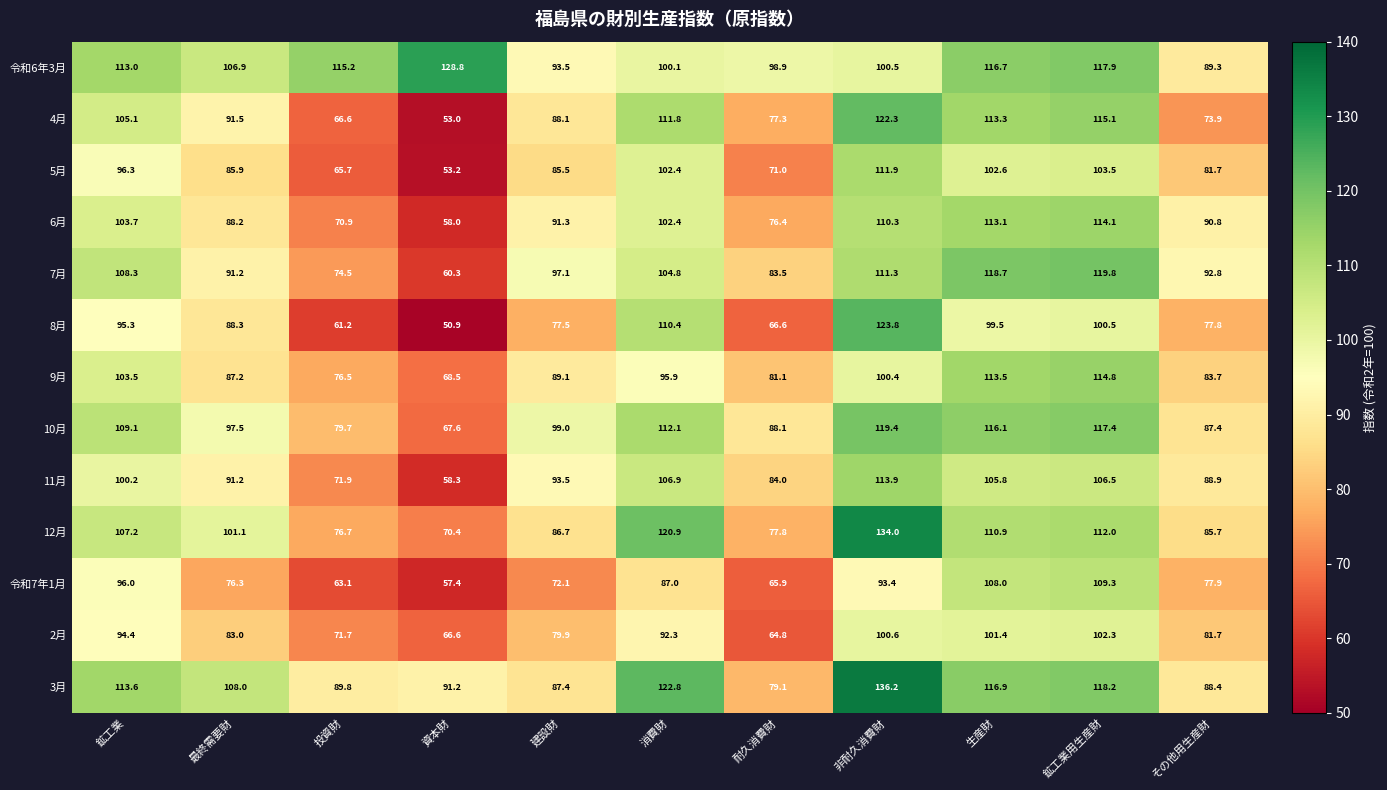

What is the spread (max minus min) of values at 鉱工業用生産財?

19.3